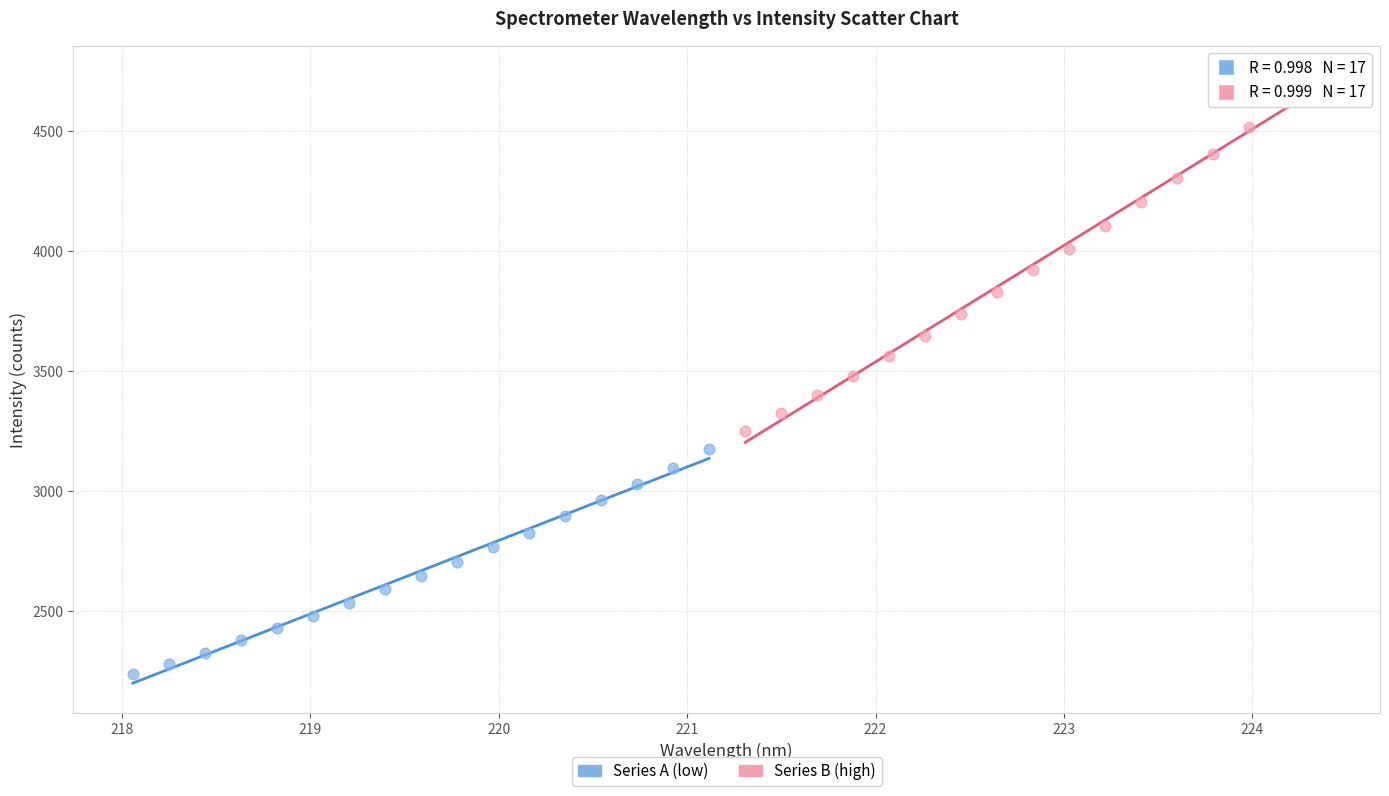

Which series reaches the maximum Y coordinate?

Series B (high)